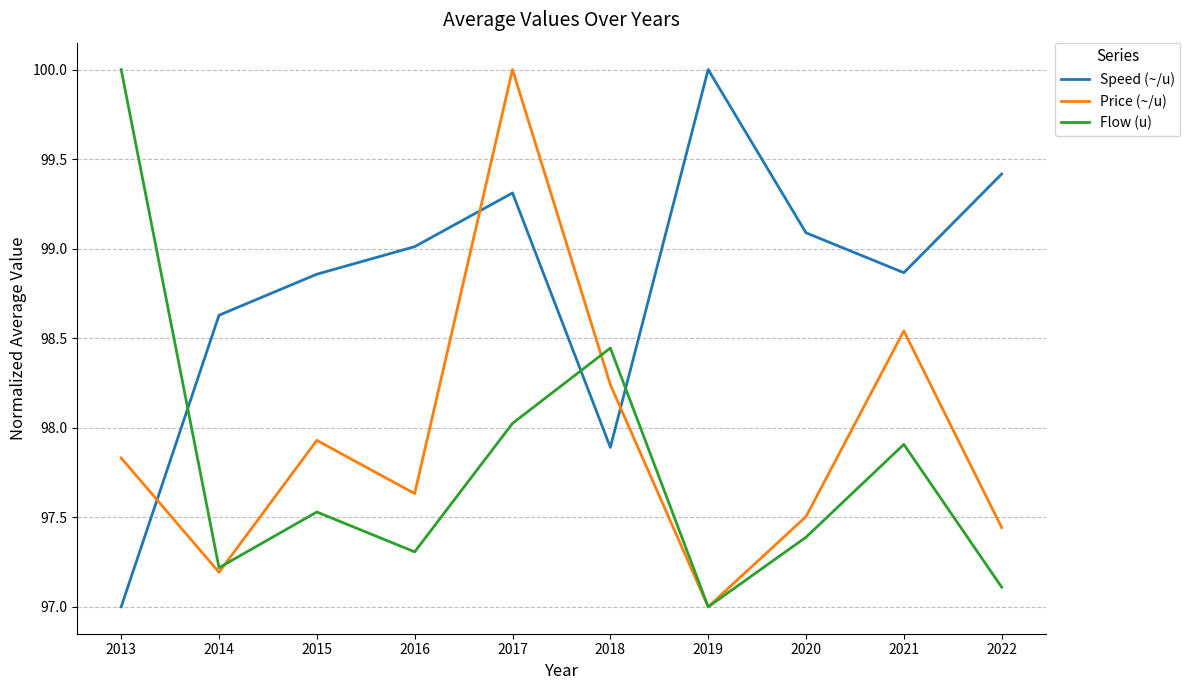

What is the difference between the second highest and second lowest values in the Flow (u) series?

1.3